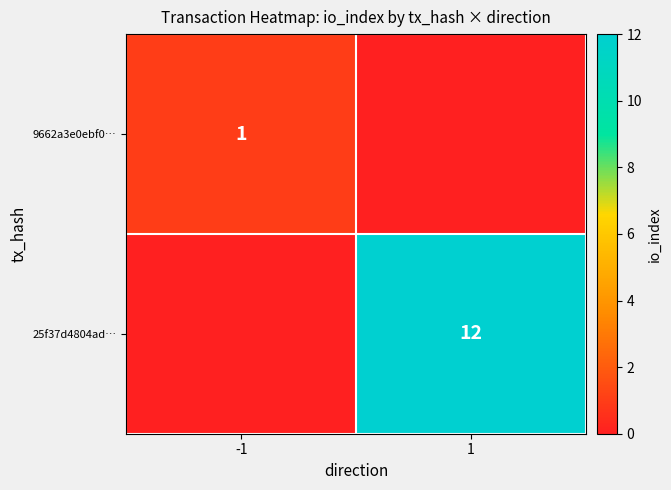

The value of 25f37d4804ad… at 1 is 21. True or false?

False